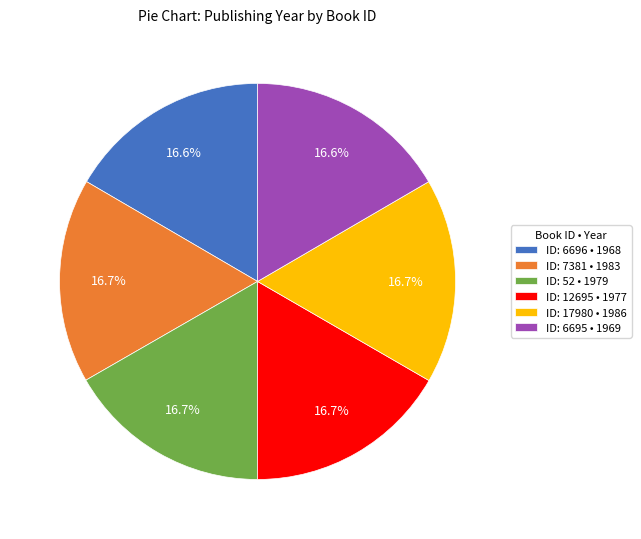

What is the total percentage of ID: 17980 • 1986 and ID: 52 • 1979?

33.4%